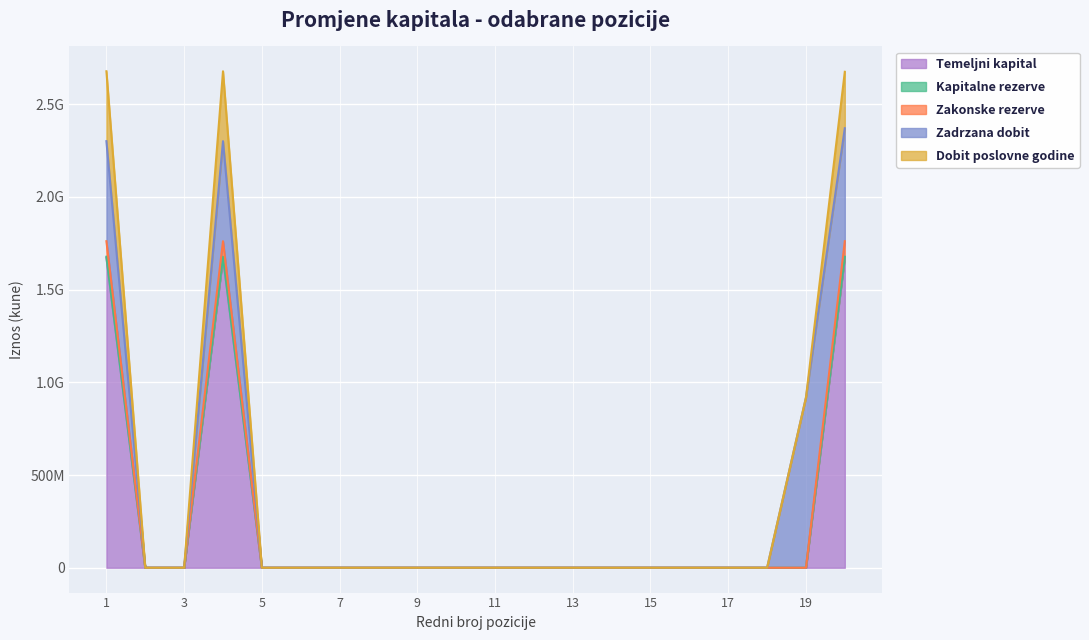

Between 13 and 17, which series saw the biggest shift?

Temeljni kapital